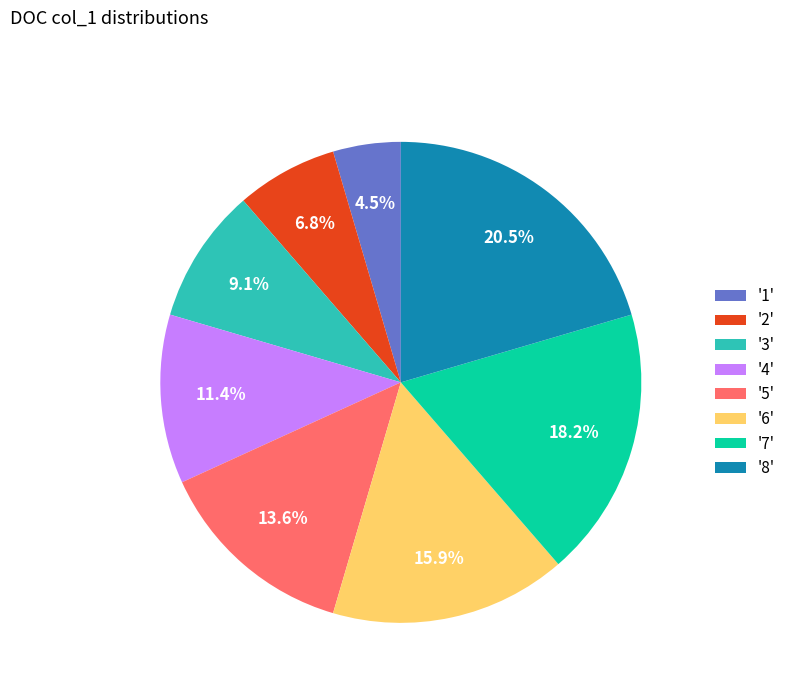

Count the number of slices in the pie.

8